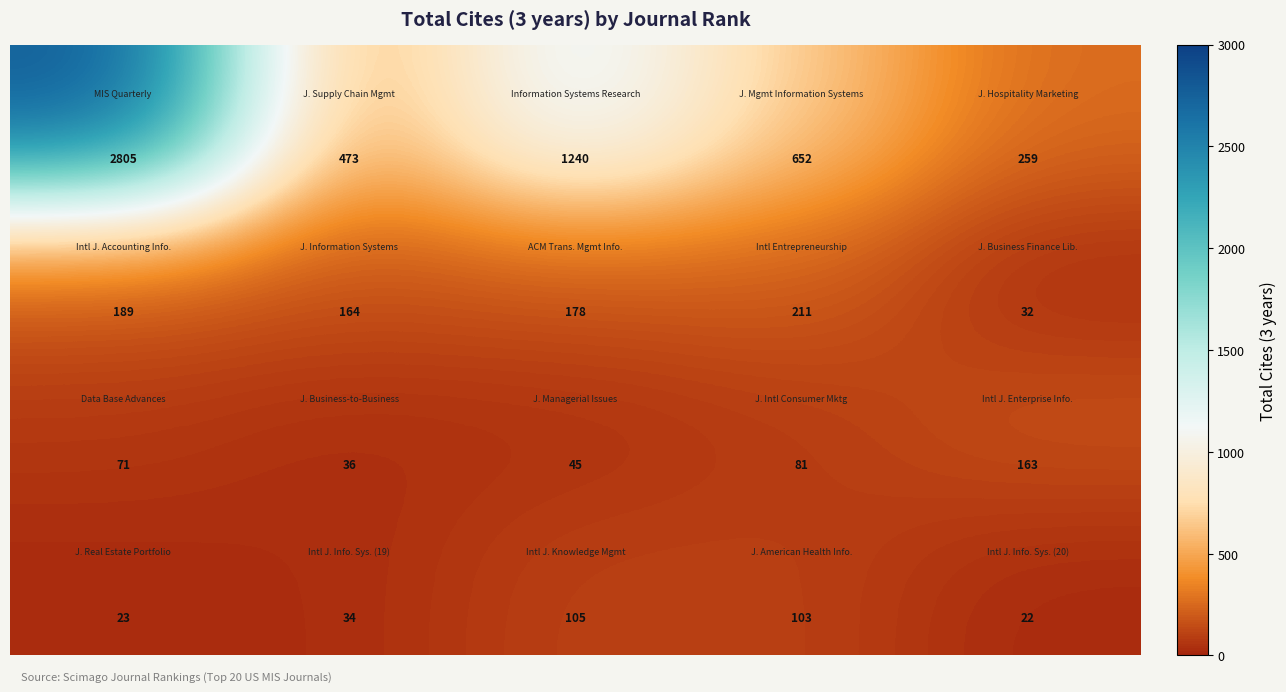

What is the smallest value displayed?

22